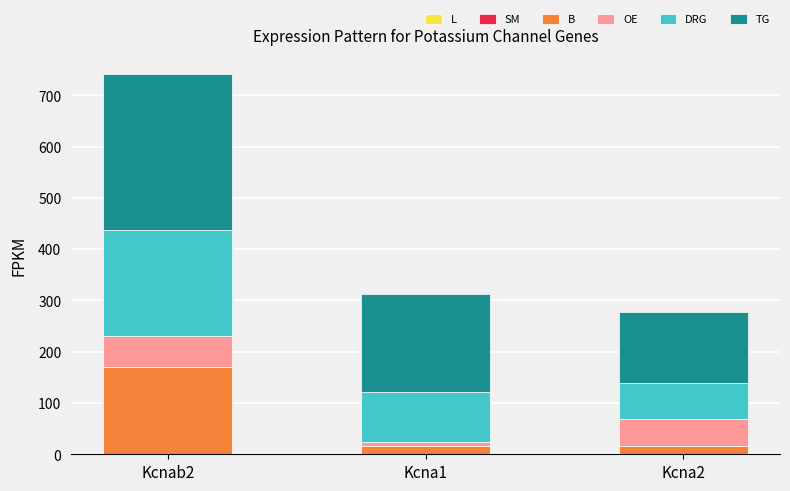

At which category is the sum across all series the highest?

Kcnab2